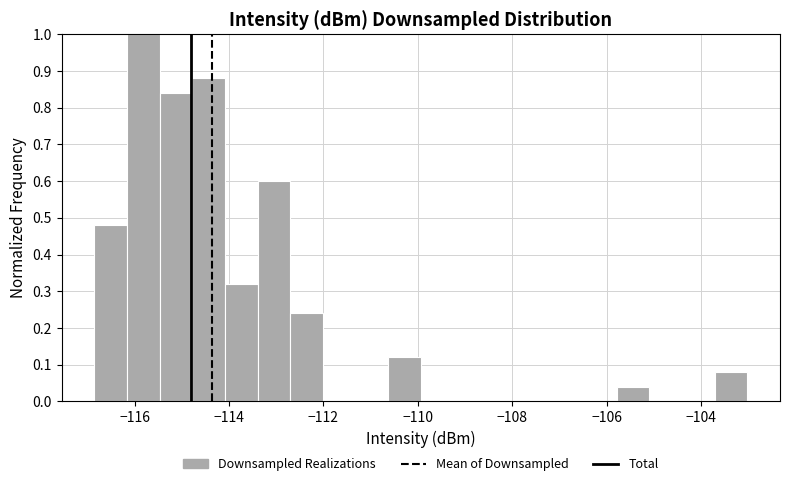

Read against the x-axis, roughly where is the centre of the tallest bar?

-115.8